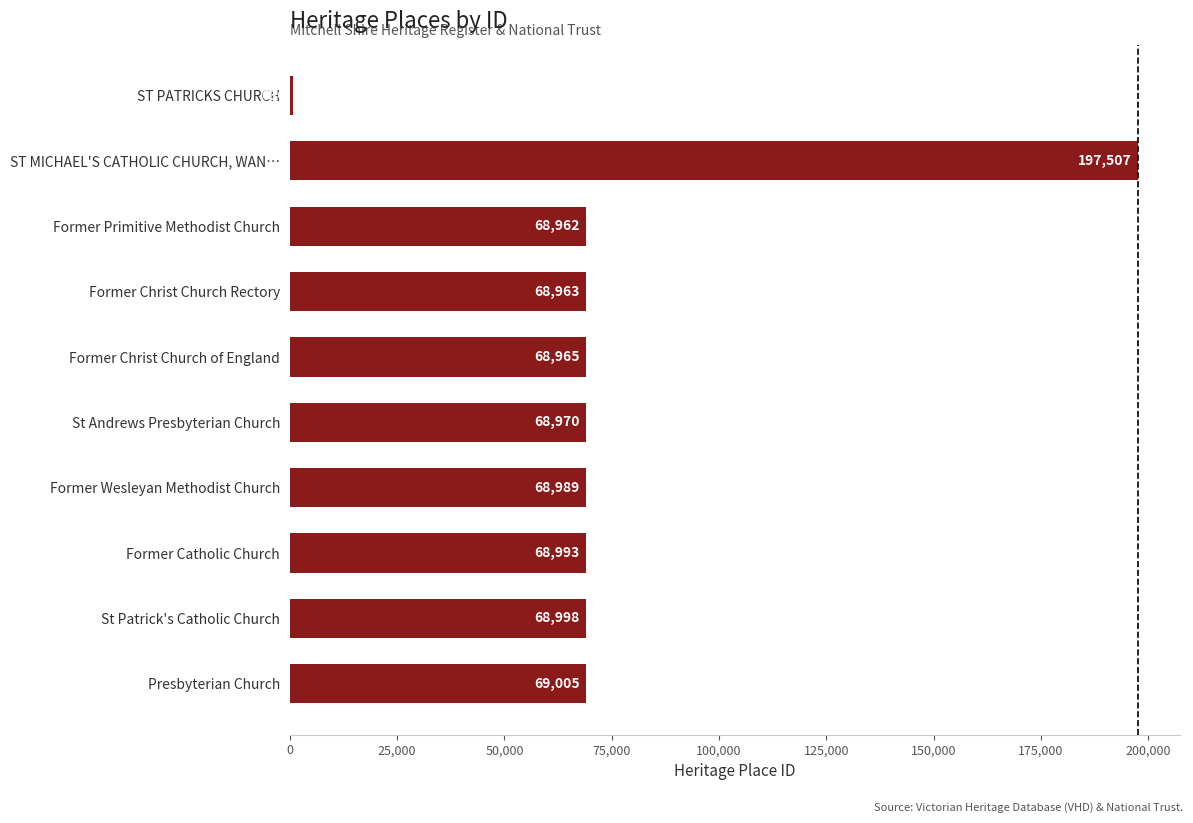

True or false: the data shows 68970 at St Andrews Presbyterian Church.

True